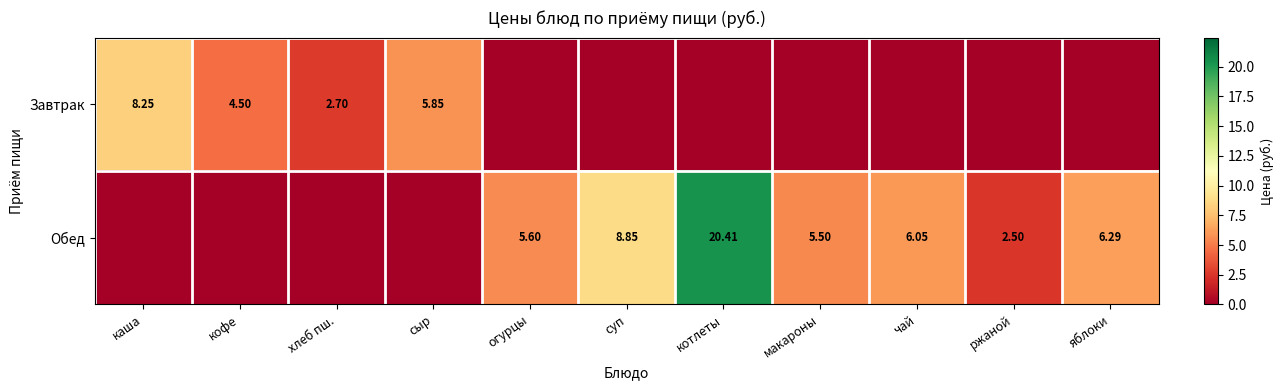

Which series has the widest spread of values?

Обед